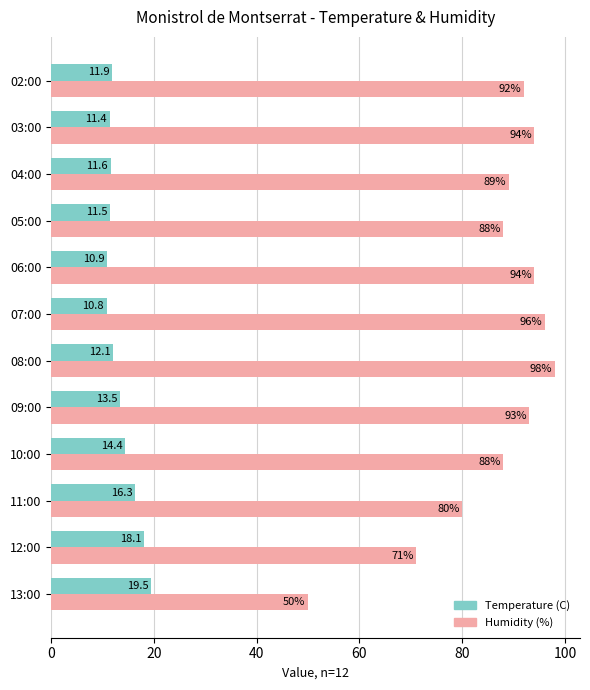

How many data points does each series have?

12